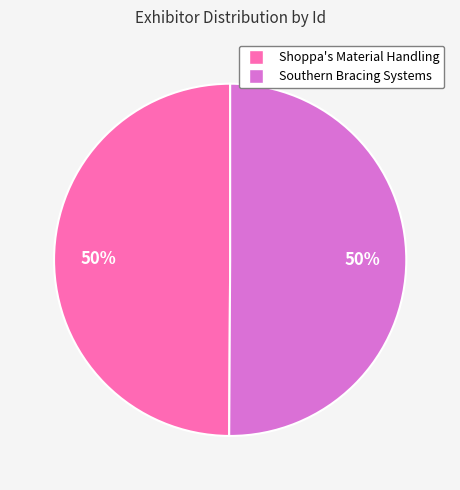

Approximately how many times larger is the value at Shoppa's Material Handling compared to Southern Bracing Systems?

1.0